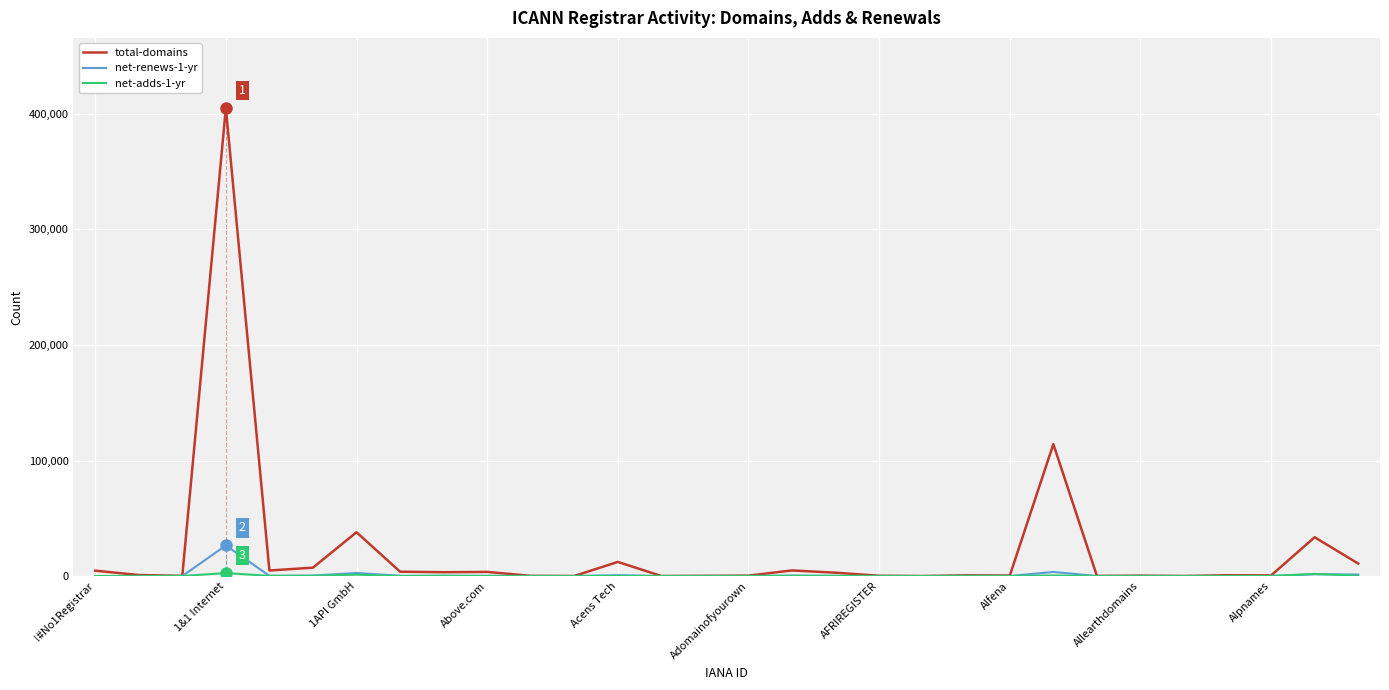

How many lines are shown in the chart?

3